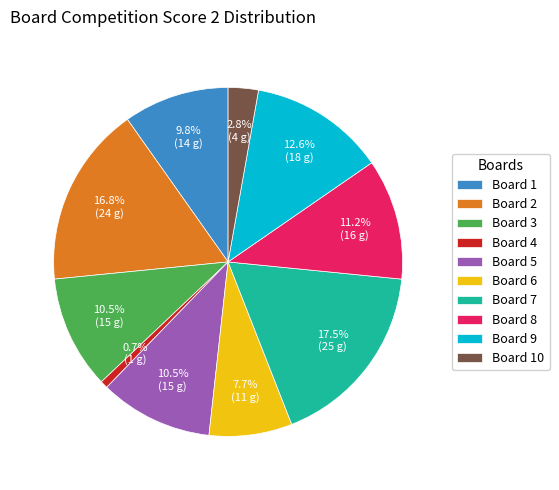

Does any single category account for the majority?

No